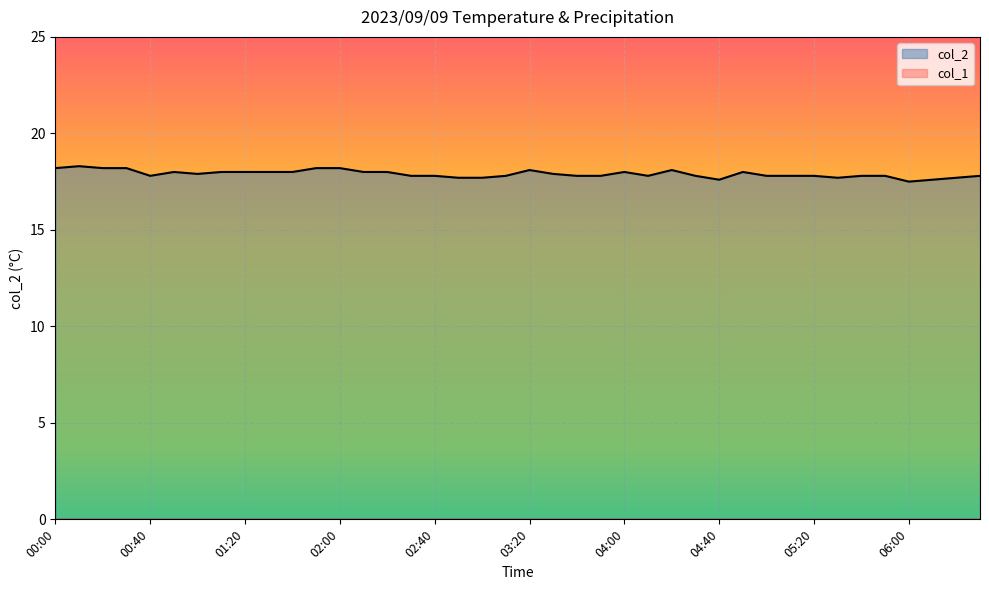

Reading left to right, list all the values displayed in this chart.

00:00=18.2	00:10=18.3	00:20=18.2	00:30=18.2	00:40=17.8	00:50=18.0	01:00=17.9	01:10=18.0	01:20=18.0	01:30=18.0	01:40=18.0	01:50=18.2	02:00=18.2	02:10=18.0	02:20=18.0	02:30=17.8	02:40=17.8	02:50=17.7	03:00=17.7	03:10=17.8	03:20=18.1	03:30=17.9	03:40=17.8	03:50=17.8	04:00=18.0	04:10=17.8	04:20=18.1	04:30=17.8	04:40=17.6	04:50=18.0	05:00=17.8	05:10=17.8	05:20=17.8	05:30=17.7	05:40=17.8	05:50=17.8	06:00=17.5	06:10=17.6	06:20=17.7	06:30=17.8